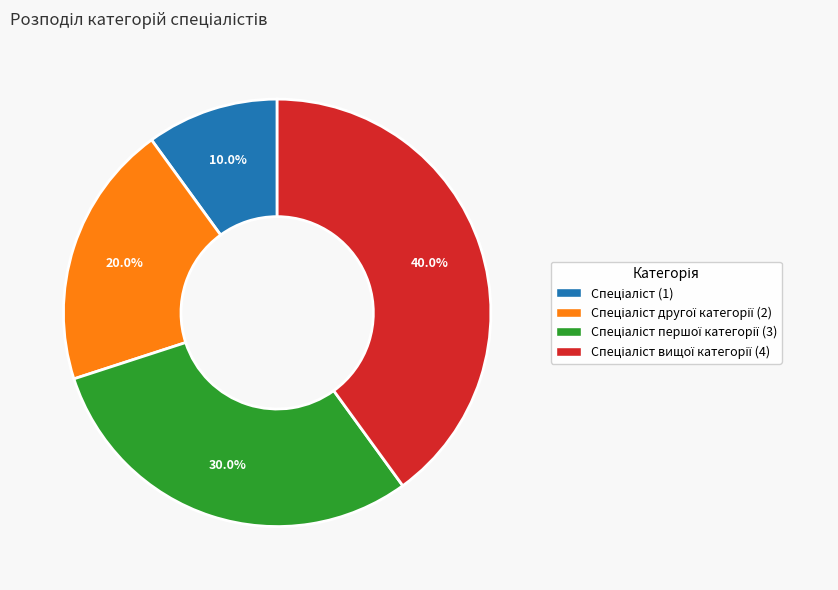

Is there any slice that represents more than half of the pie?

No